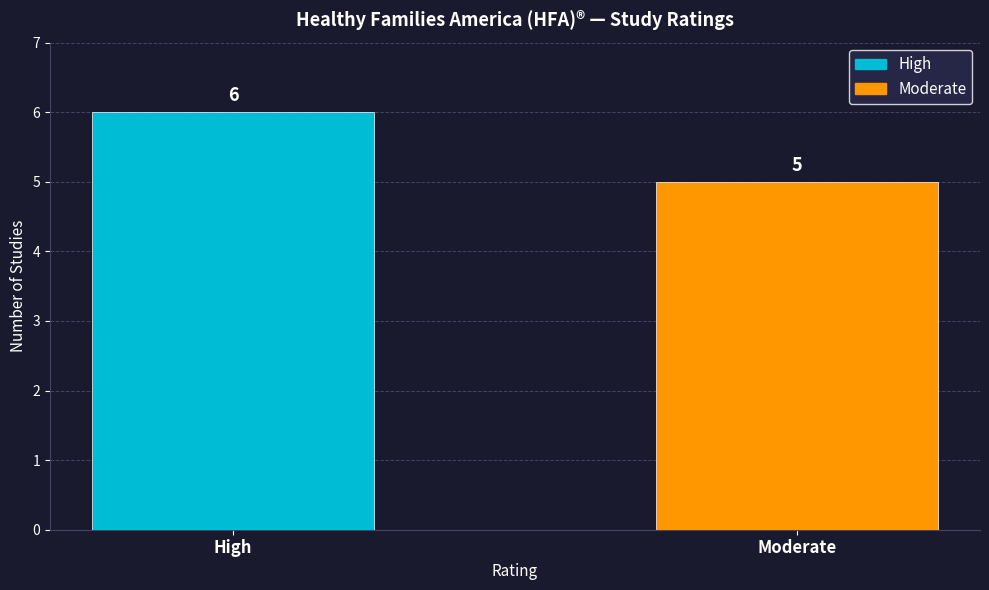

Which has a higher value, High or Moderate?

High